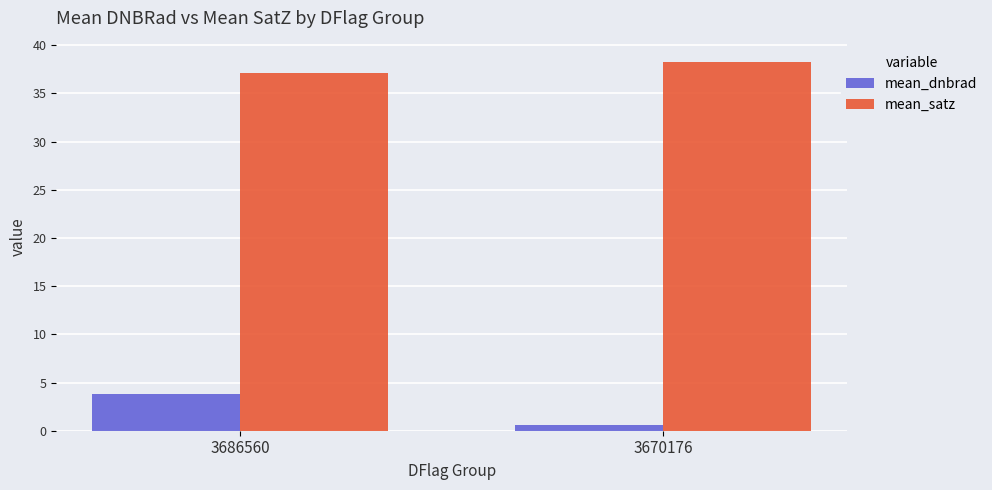

The mean_satz series shows 38.3 at 3670176. True or false?

True